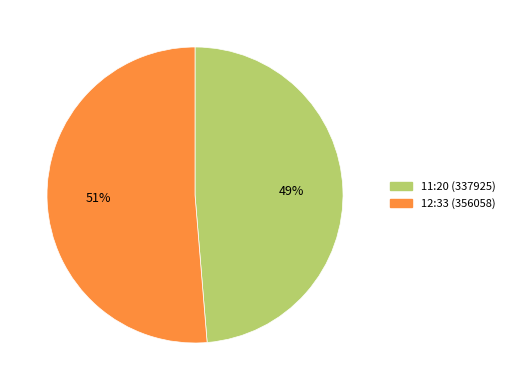

How many segments does this pie chart have?

2